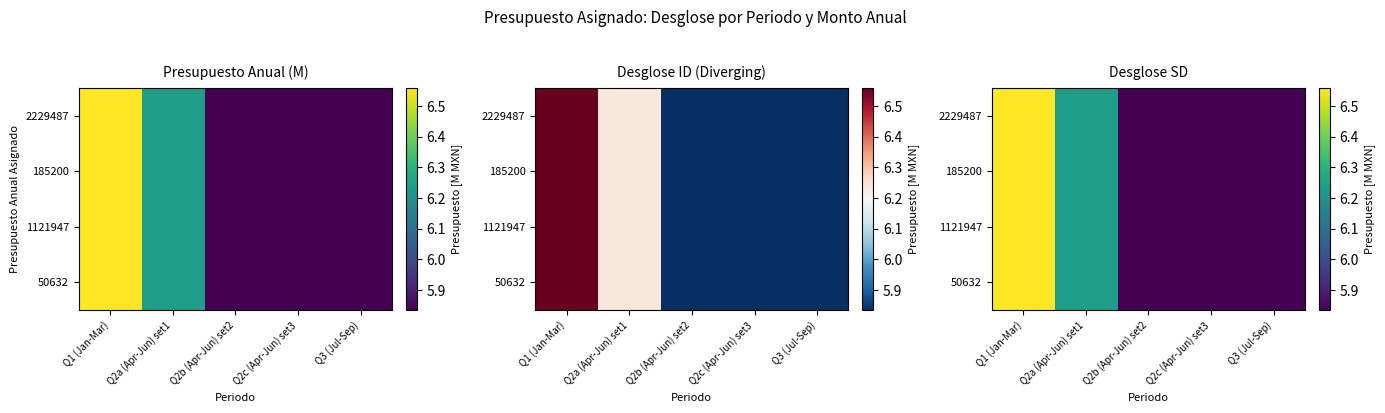

Between Q1 (Jan-Mar) and Q2a (Apr-Jun) set1, which series saw the biggest shift?

2229487